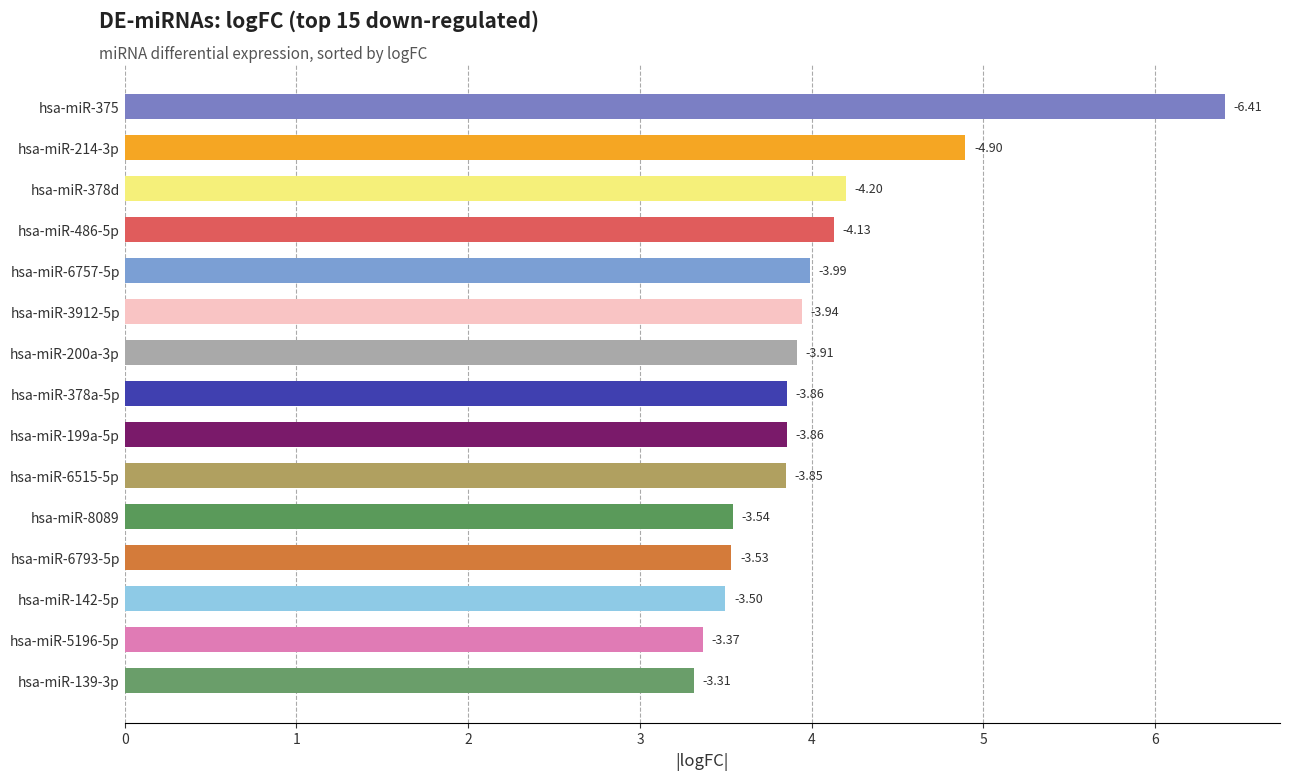

Are the bars horizontal?

Yes